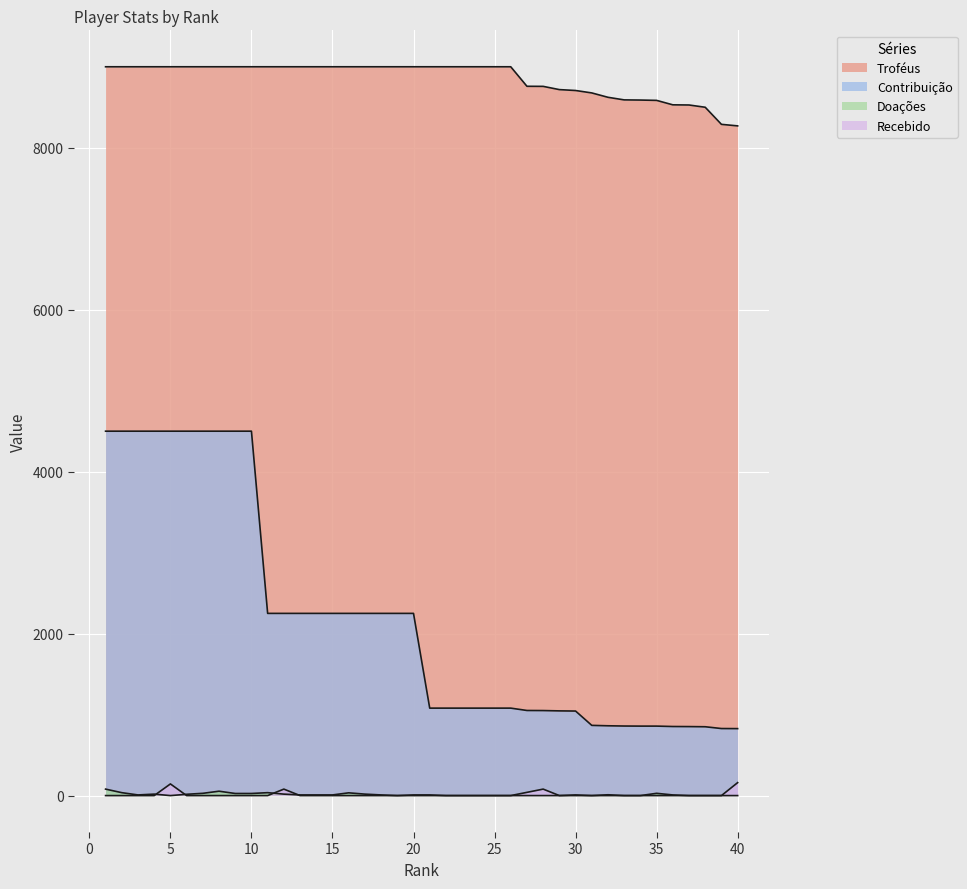

Which series has the widest spread of values?

Contribuição